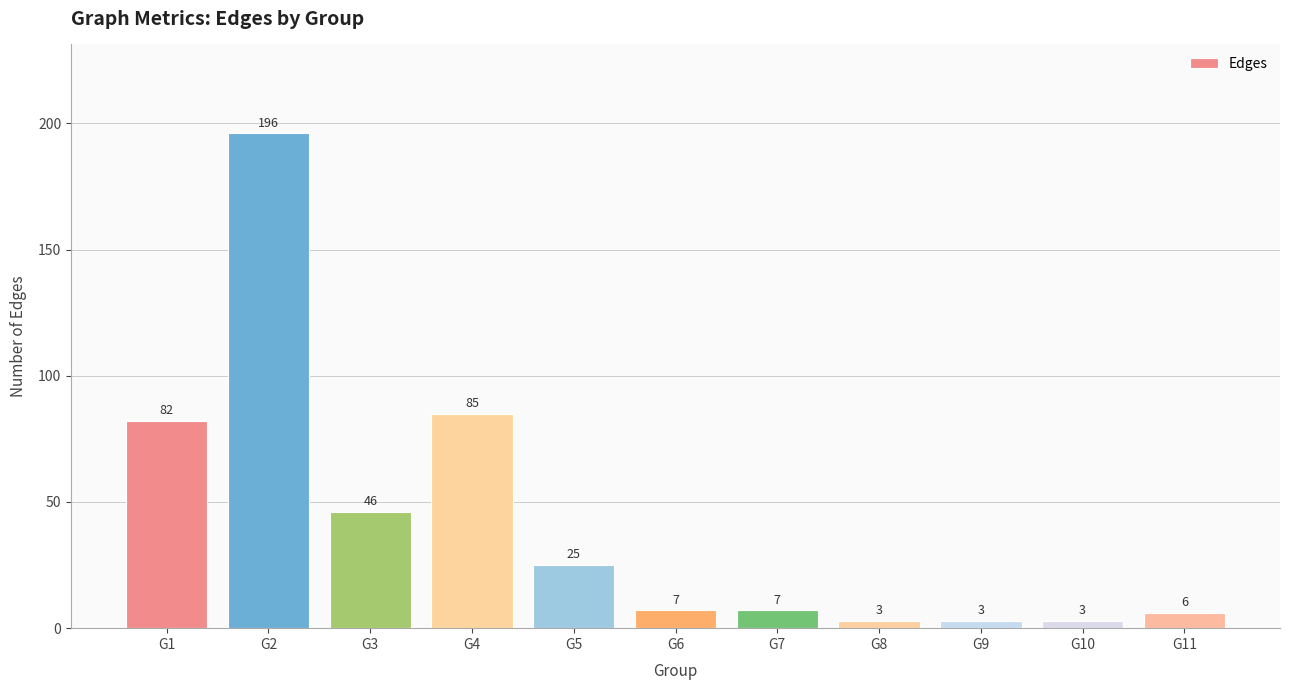

What is the smallest value displayed?

3